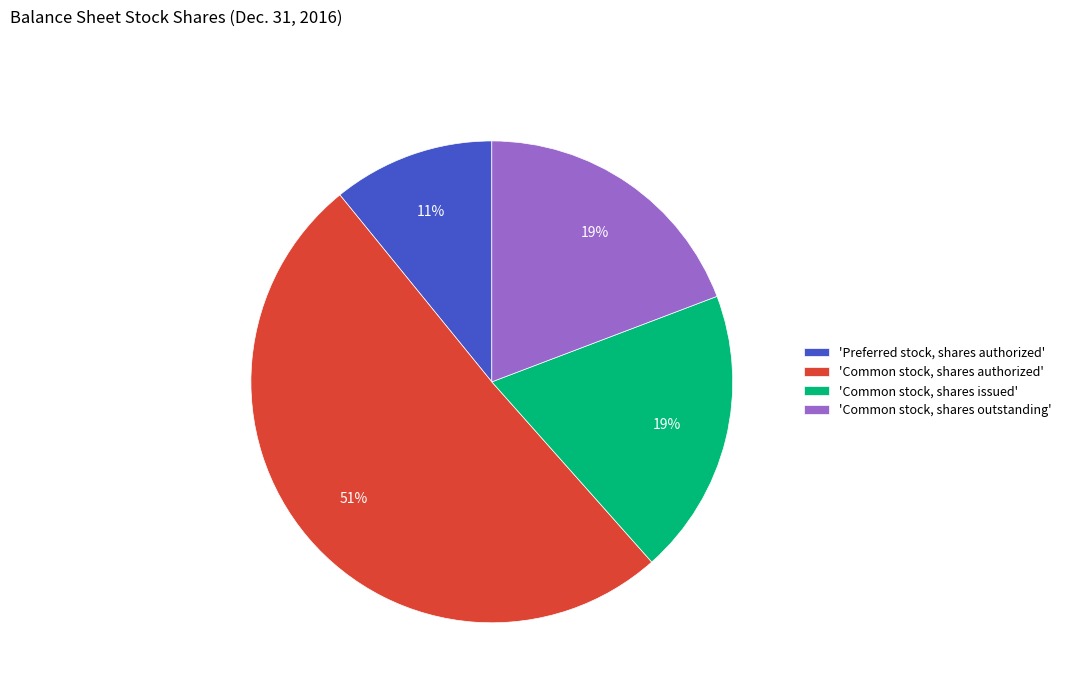

Combined, do 'Common stock, shares authorized' and 'Preferred stock, shares authorized' account for over 50%?

Yes